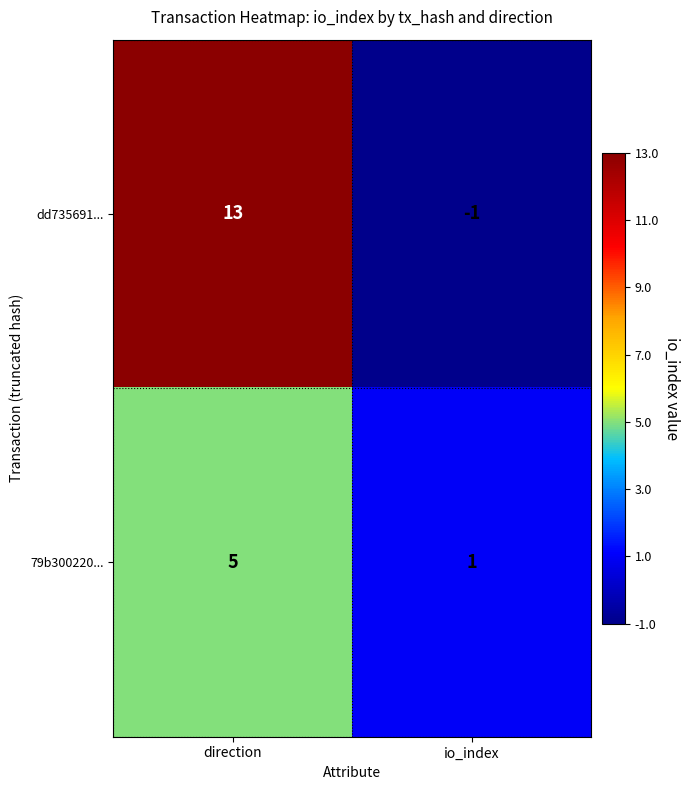

What is the spread (max minus min) of values at io_index?

2